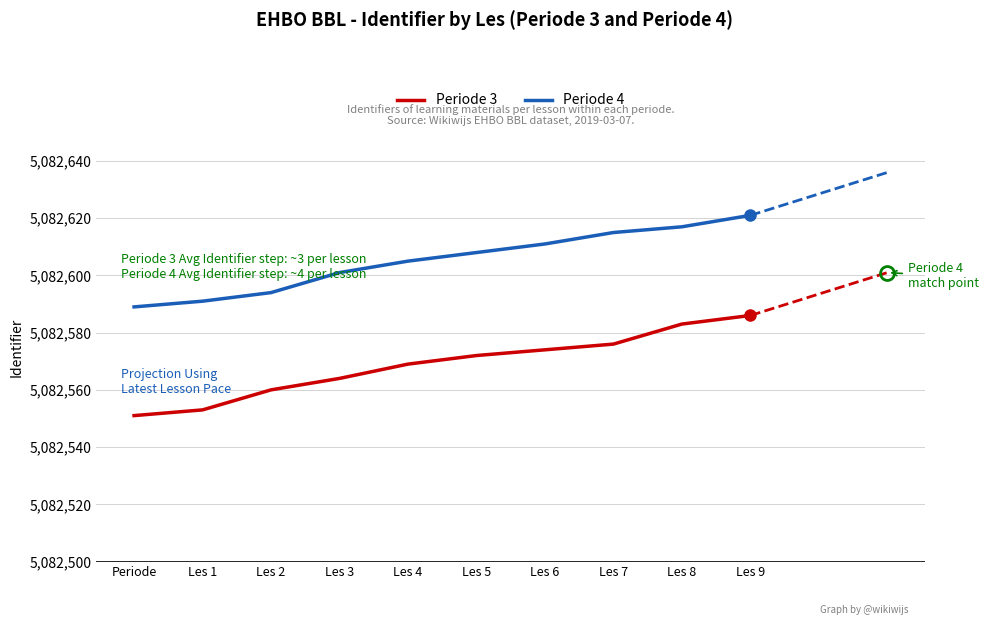

At how many categories does at least one series exceed 5082587?

10